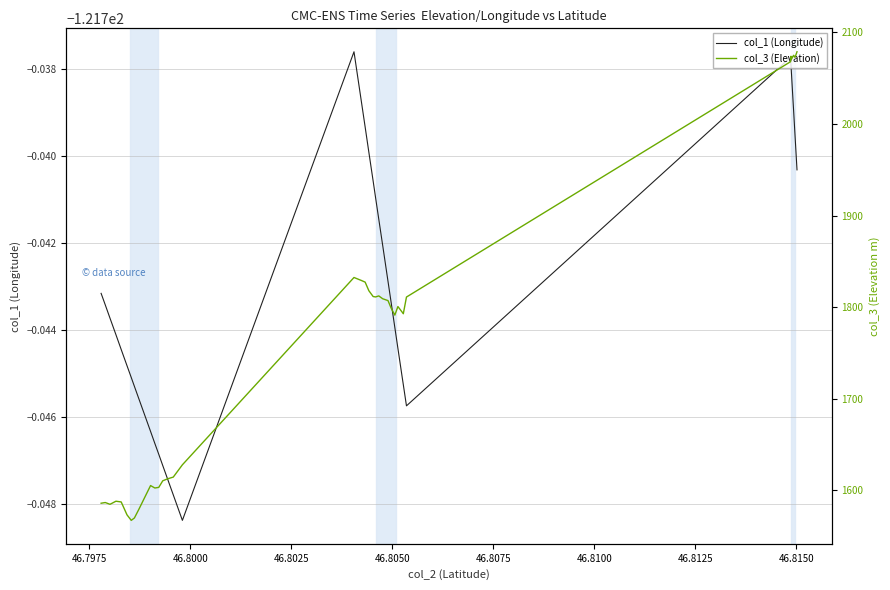

How many data points does each series have?

40